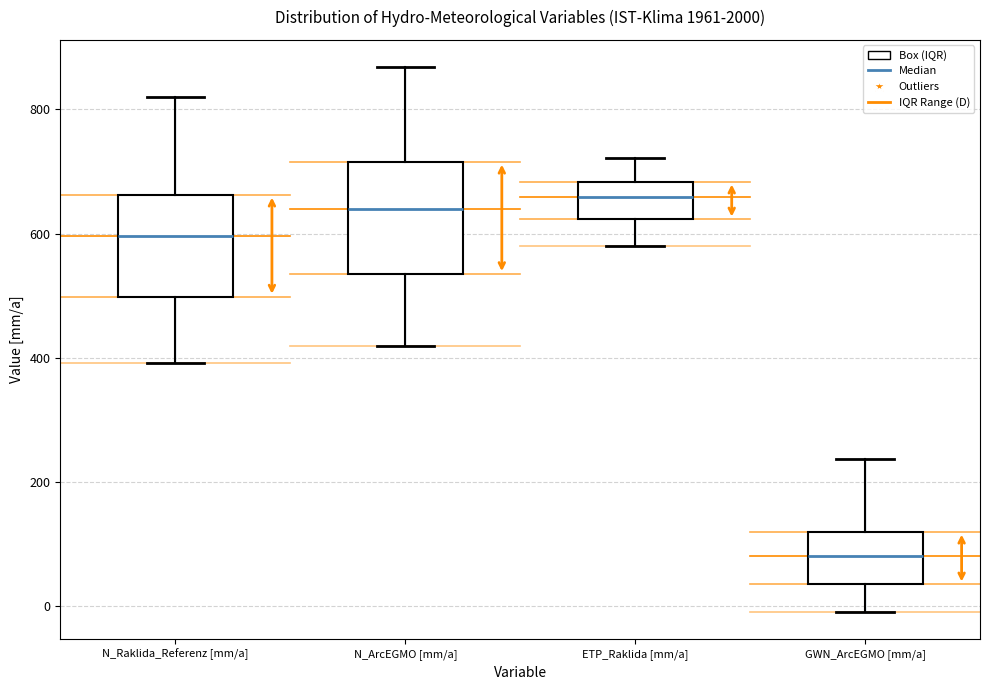

Reading left to right, read every box against the y-axis: the position of its median line, the range the box covers, and the ends of its whiskers. The values are not printed on the chart, so give them approximately, as read against the axis.

N_Raklida_Referenz [mm/a]: median 600, box 500 to 660, whiskers 400 to 820
N_ArcEGMO [mm/a]: median 640, box 540 to 720, whiskers 420 to 860
ETP_Raklida [mm/a]: median 660, box 620 to 680, whiskers 580 to 720
GWN_ArcEGMO [mm/a]: median 80, box 40 to 120, whiskers 0 to 240